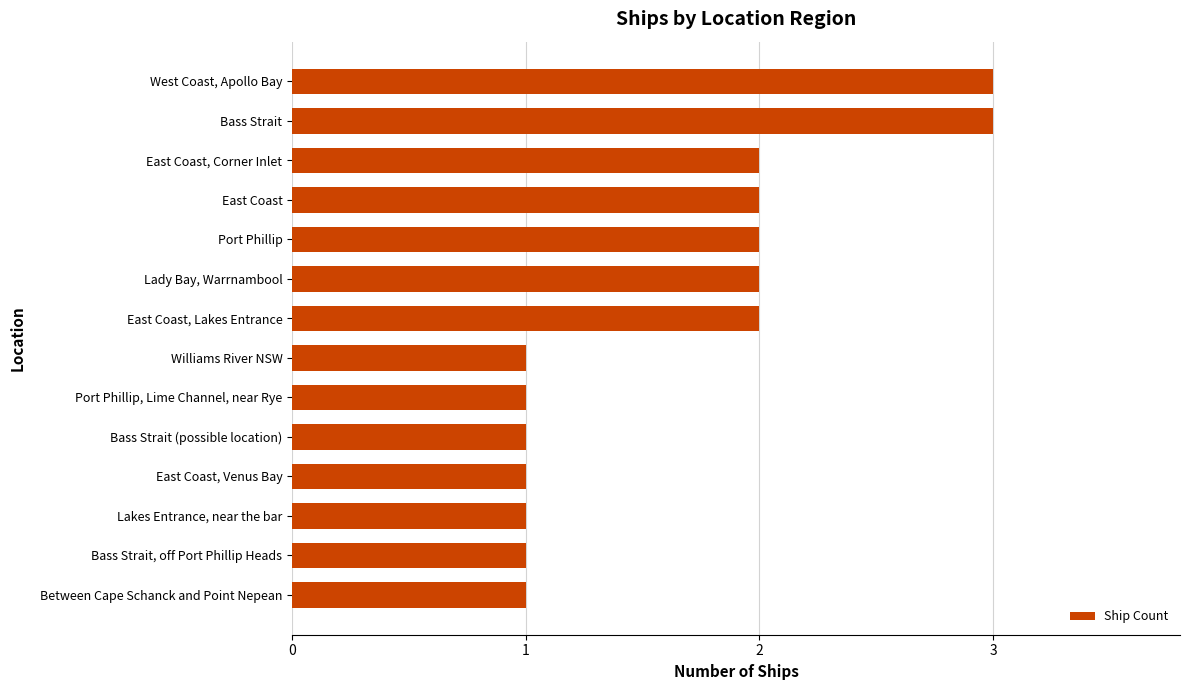

Are the bars horizontal?

Yes